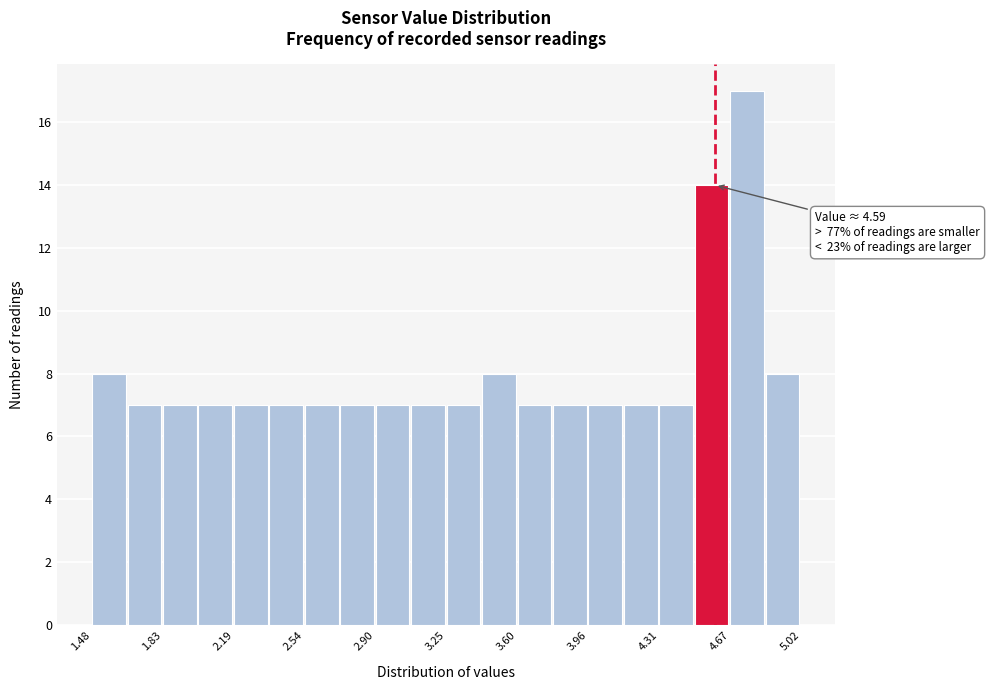

Around what value on the x-axis is the tallest bar? Give the approximate position of its centre, as read against the axis.

4.75